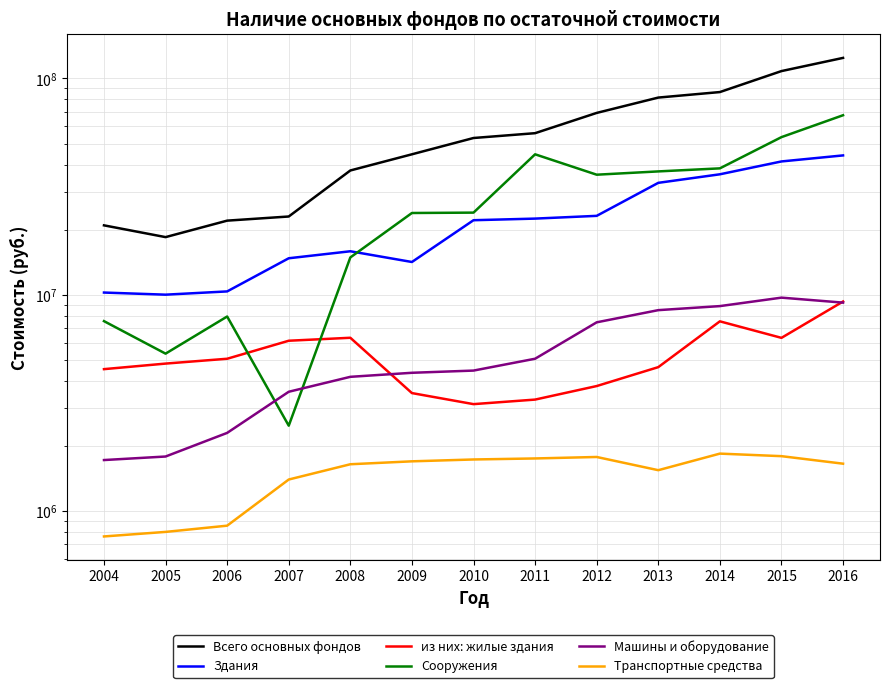

Reading left to right, extract all data points from this chart.

Всего основных фондов: 2004=20927000	2005=18462244	2006=22002743	2007=22995504	2008=37539061	2009=44594925	2010=53047287	2011=55843352	2012=69292112	2013=81587531	2014=86522580	2015=108175266	2016=124486970
Здания: 2004=10231000	2005=10002594	2006=10355478	2007=14740797	2008=15879330	2009=14165761	2010=22102893	2011=22486397	2012=23155089	2013=32908015	2014=36041535	2015=41328696	2016=44071290
из них: жилые здания: 2004=4526000	2005=4801634	2006=5055506	2007=6124561	2008=6321195	2009=3507478	2010=3118078	2011=3272838	2012=3780308	2013=4623578	2014=7529645	2015=6315436	2016=9299399
Сооружения: 2004=7547000	2005=5338070	2006=7927295	2007=2478896	2008=14868615	2009=23869468	2010=23964845	2011=44592298	2012=35888651	2013=37168257	2014=38394681	2015=53541473	2016=67601047
Машины и оборудование: 2004=1719000	2005=1784943	2006=2295529	2007=3557175	2008=4170376	2009=4353639	2010=4457217	2011=5056436	2012=7451470	2013=8482792	2014=8856666	2015=9690913	2016=9190784
Транспортные средства: 2004=762000	2005=799805	2006=854670	2007=1397095	2008=1643913	2009=1695800	2010=1729568	2011=1748587	2012=1776191	2013=1543145	2014=1840946	2015=1791703	2016=1653782